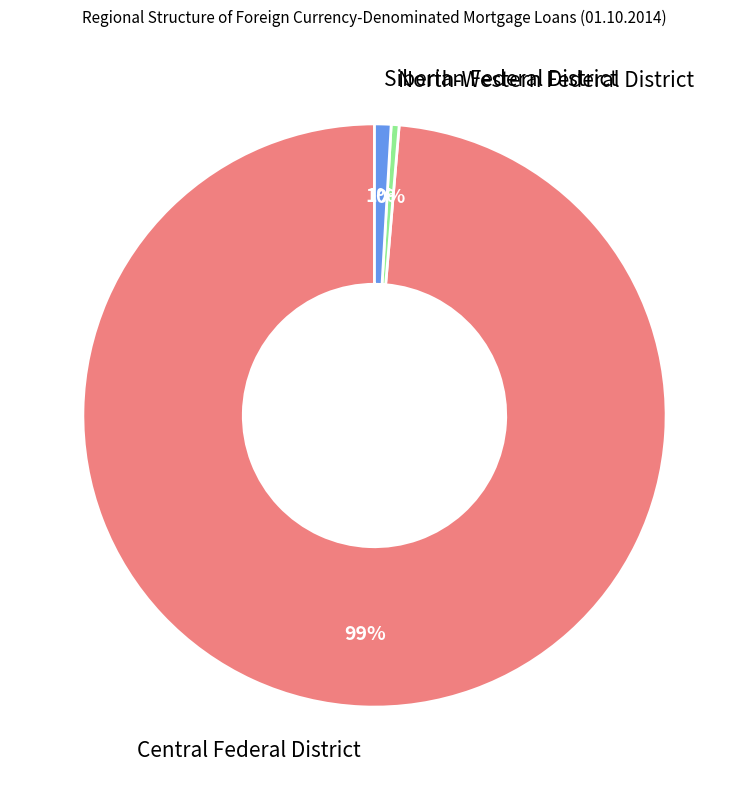

Combined, do Central Federal District and Siberian Federal District account for over 50%?

Yes